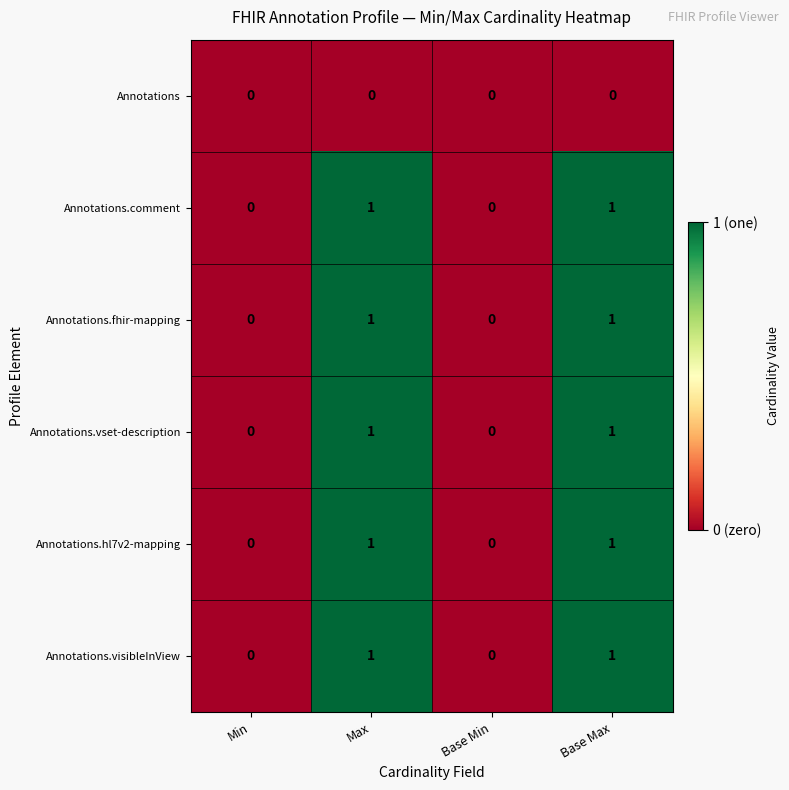

The Annotations.vset-description series shows 1 at Max. True or false?

True